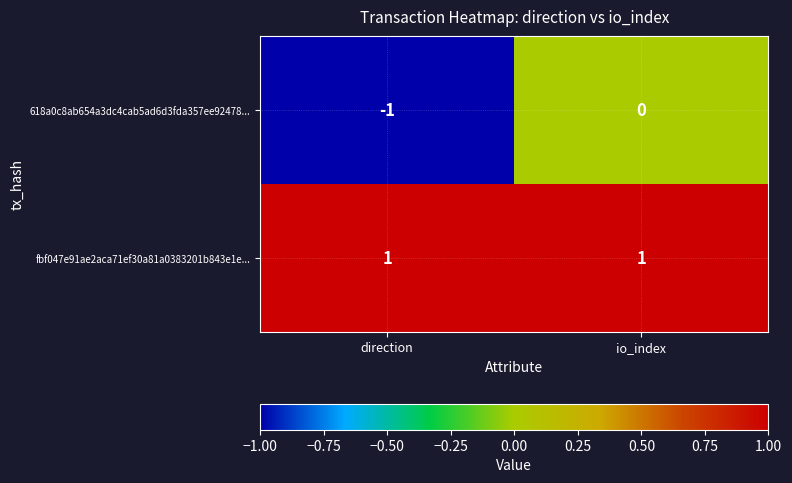

The value of fbf047e91ae2aca71ef30a81a0383201b843e1e... at direction is 1. True or false?

True